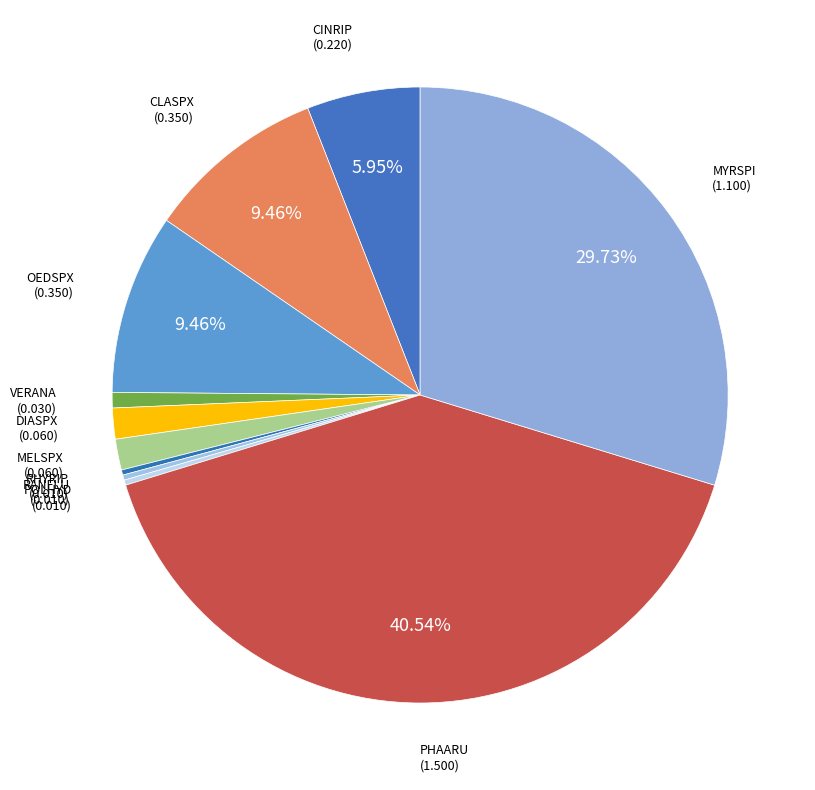

What is the largest slice in the pie chart?

PHAARU